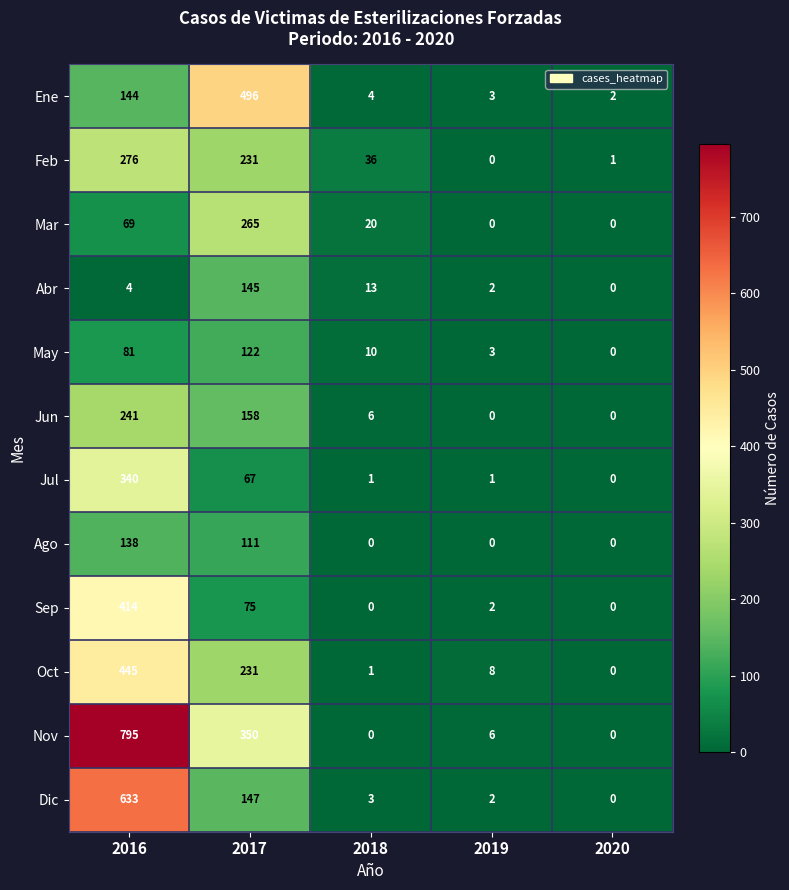

Which category has the highest value in the Mar series?

2017